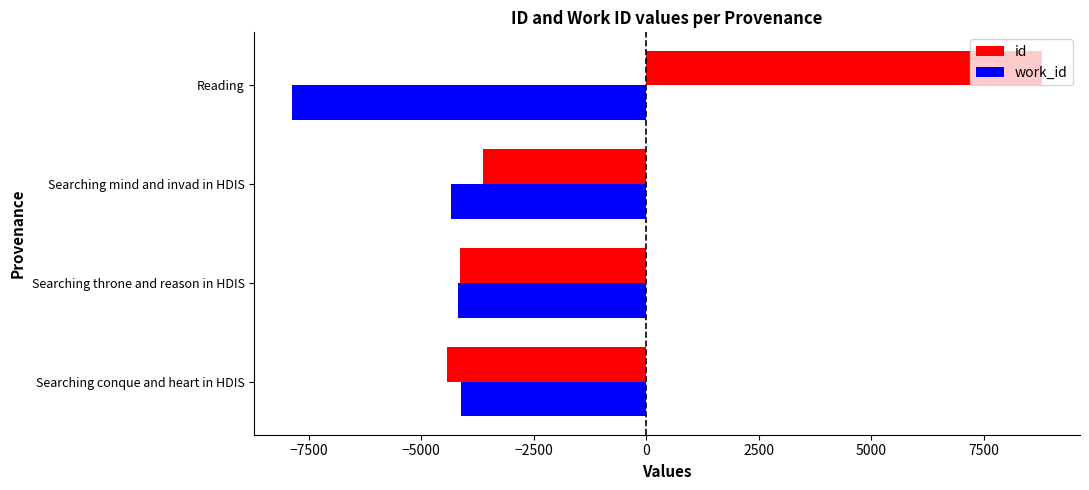

What is the approximate value of work_id at Reading?

-7872